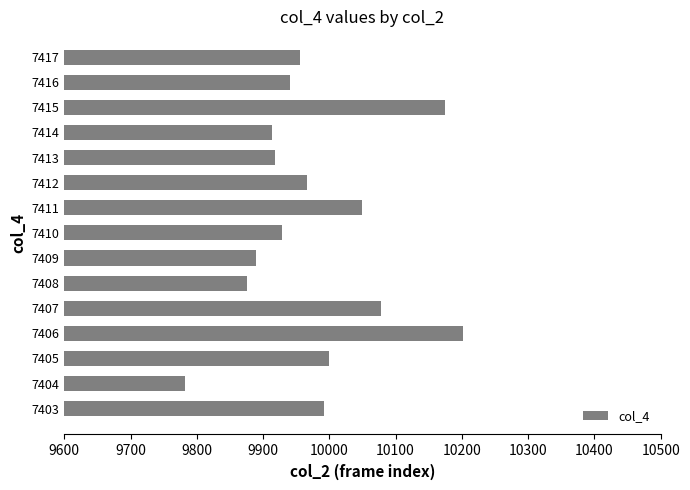

Which has a higher value, 7406 or 7413?

7406